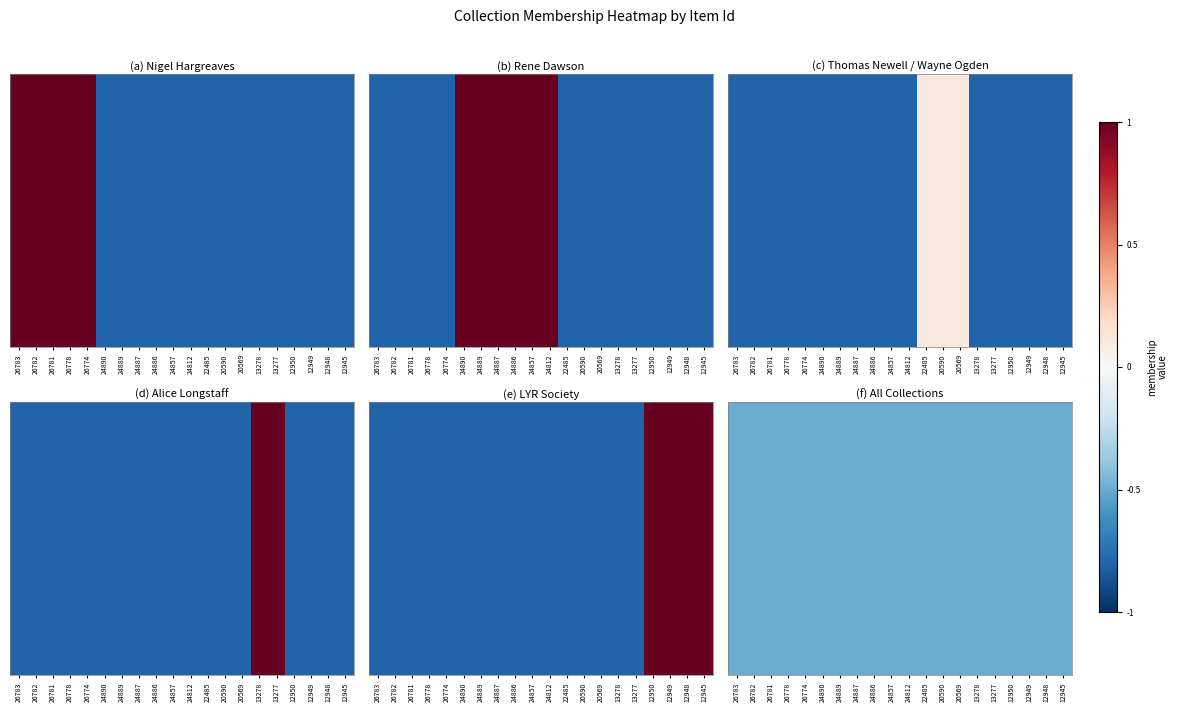

True or false: Rene Dawson Collection has a value of -0.8 at 13277.

True